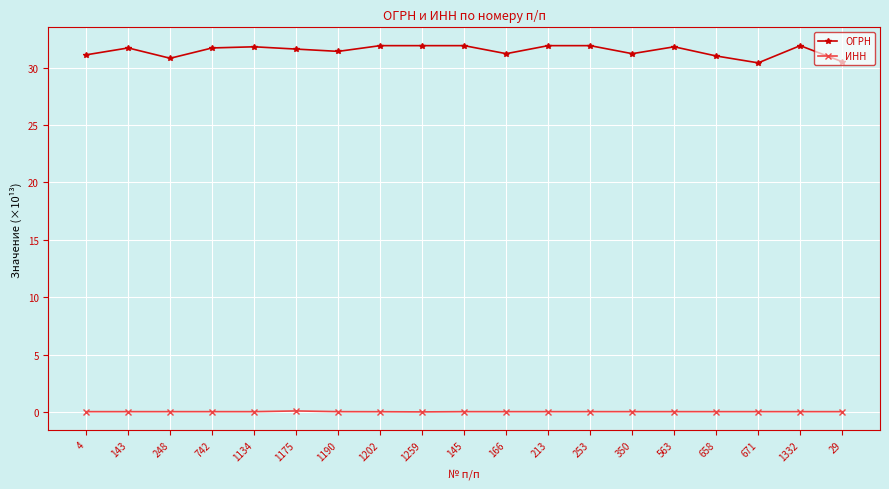

Is the value of ИНН at 1202 greater than the value of ОГРН at 350?

No